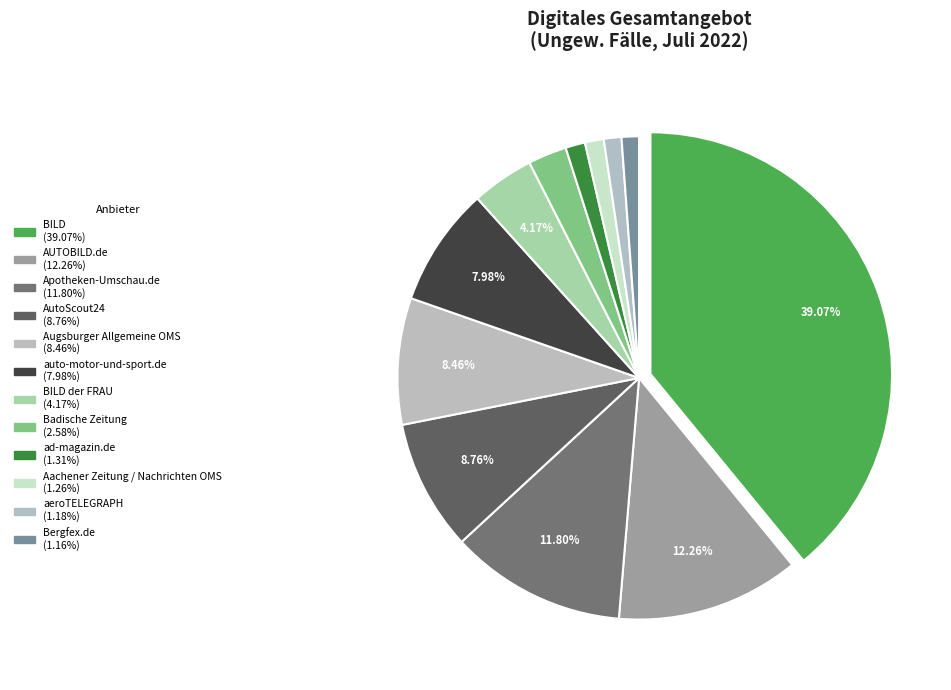

To the nearest percent, what is the difference between the largest and smallest slice percentages?

38%